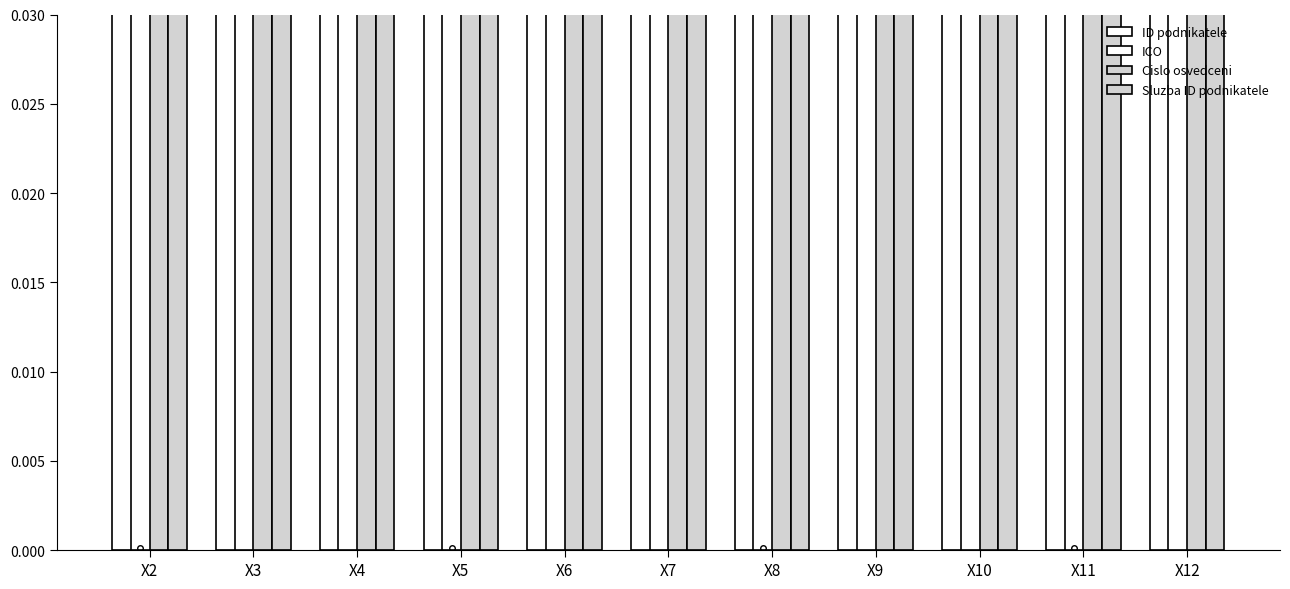

Between X11 and X4, which is larger?

X11